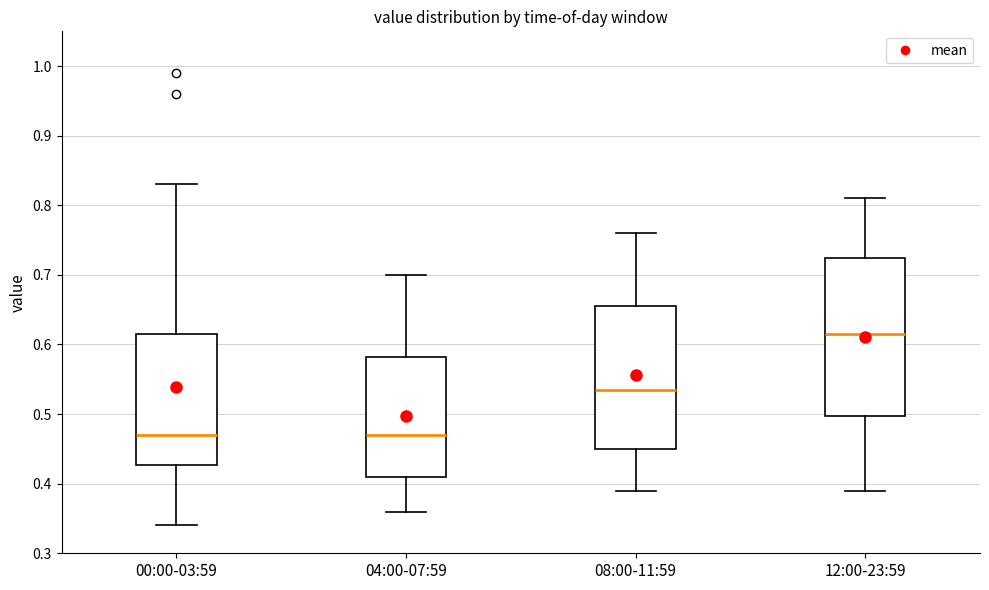

Reading left to right, transcribe this box plot: for each box, give where its median line is, the range the box spans, and where its two whiskers end, as read against the y-axis. The values are not printed on the chart, so give them approximately, as read against the axis.

00:00-03:59: median 0.47, box 0.43 to 0.62, whiskers 0.34 to 0.83
04:00-07:59: median 0.47, box 0.41 to 0.58, whiskers 0.36 to 0.70
08:00-11:59: median 0.54, box 0.45 to 0.66, whiskers 0.39 to 0.76
12:00-23:59: median 0.62, box 0.50 to 0.73, whiskers 0.39 to 0.81